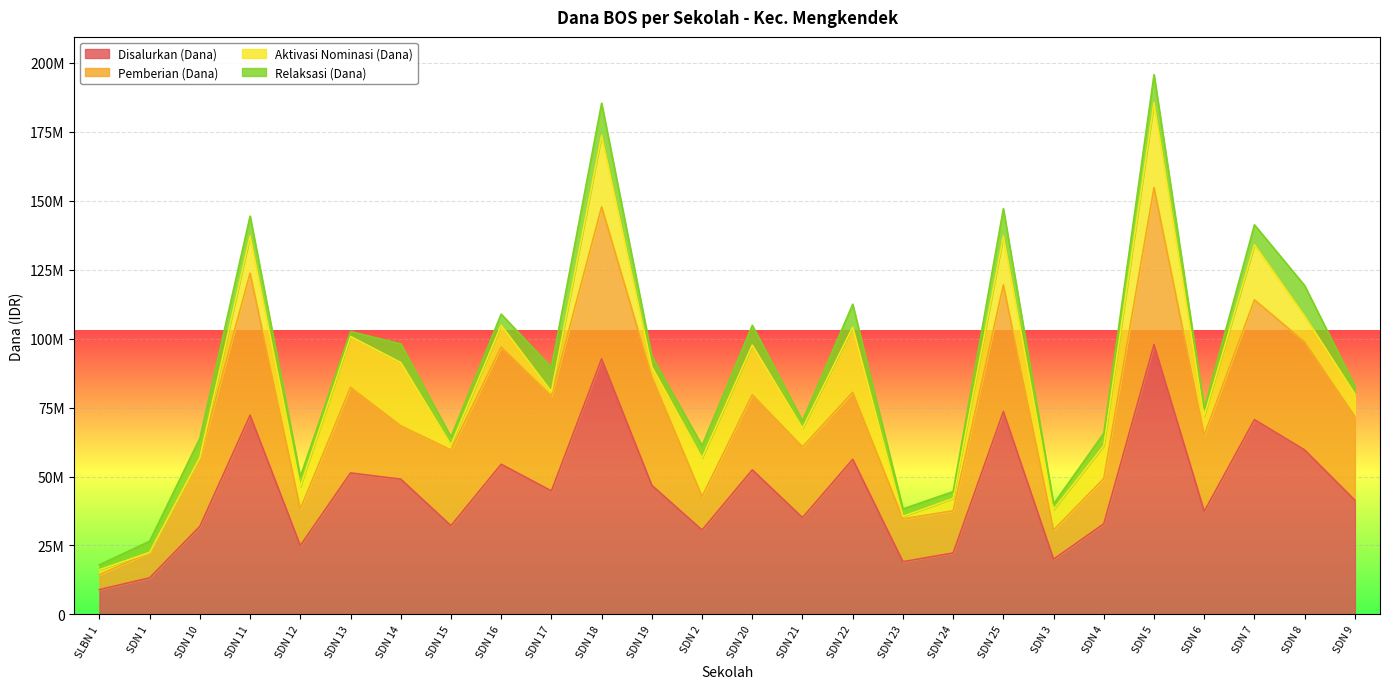

Reading left to right, transcribe all the data shown in this chart.

Disalurkan (Dana): SLBN 1=9000000	SDN 1=13275000	SDN 10=31950000	SDN 11=72225000	SDN 12=24975000	SDN 13=51300000	SDN 14=49050000	SDN 15=32175000	SDN 16=54450000	SDN 17=44775000	SDN 18=92700000	SDN 19=46800000	SDN 2=30600000	SDN 20=52425000	SDN 21=35100000	SDN 22=56250000	SDN 23=19125000	SDN 24=22275000	SDN 25=73575000	SDN 3=20025000	SDN 4=32850000	SDN 5=97875000	SDN 6=37350000	SDN 7=70650000	SDN 8=59625000	SDN 9=41400000
Pemberian (Dana): SLBN 1=5400000	SDN 1=9225000	SDN 10=24975000	SDN 11=51525000	SDN 12=13275000	SDN 13=31050000	SDN 14=19350000	SDN 15=27450000	SDN 16=42525000	SDN 17=34425000	SDN 18=55125000	SDN 19=39375000	SDN 2=12150000	SDN 20=27225000	SDN 21=25650000	SDN 22=24300000	SDN 23=15525000	SDN 24=15300000	SDN 25=45900000	SDN 3=10575000	SDN 4=16425000	SDN 5=56925000	SDN 6=27675000	SDN 7=43425000	SDN 8=39150000	SDN 9=30375000
Aktivasi Nominasi (Dana): SLBN 1=1800000	SDN 1=0	SDN 10=0	SDN 11=13500000	SDN 12=8100000	SDN 13=18450000	SDN 14=22950000	SDN 15=1800000	SDN 16=7875000	SDN 17=1575000	SDN 18=25875000	SDN 19=3600000	SDN 2=13950000	SDN 20=18000000	SDN 21=6750000	SDN 22=23625000	SDN 23=900000	SDN 24=4500000	SDN 25=17775000	SDN 3=7425000	SDN 4=11925000	SDN 5=30825000	SDN 6=6975000	SDN 7=20025000	SDN 8=9450000	SDN 9=8100000
Relaksasi (Dana): SLBN 1=1800000	SDN 1=4050000	SDN 10=6975000	SDN 11=7200000	SDN 12=3600000	SDN 13=1800000	SDN 14=6750000	SDN 15=2925000	SDN 16=4050000	SDN 17=8775000	SDN 18=11700000	SDN 19=3825000	SDN 2=4500000	SDN 20=7200000	SDN 21=2700000	SDN 22=8325000	SDN 23=2700000	SDN 24=2475000	SDN 25=9900000	SDN 3=2025000	SDN 4=4500000	SDN 5=10125000	SDN 6=2700000	SDN 7=7200000	SDN 8=11025000	SDN 9=2925000